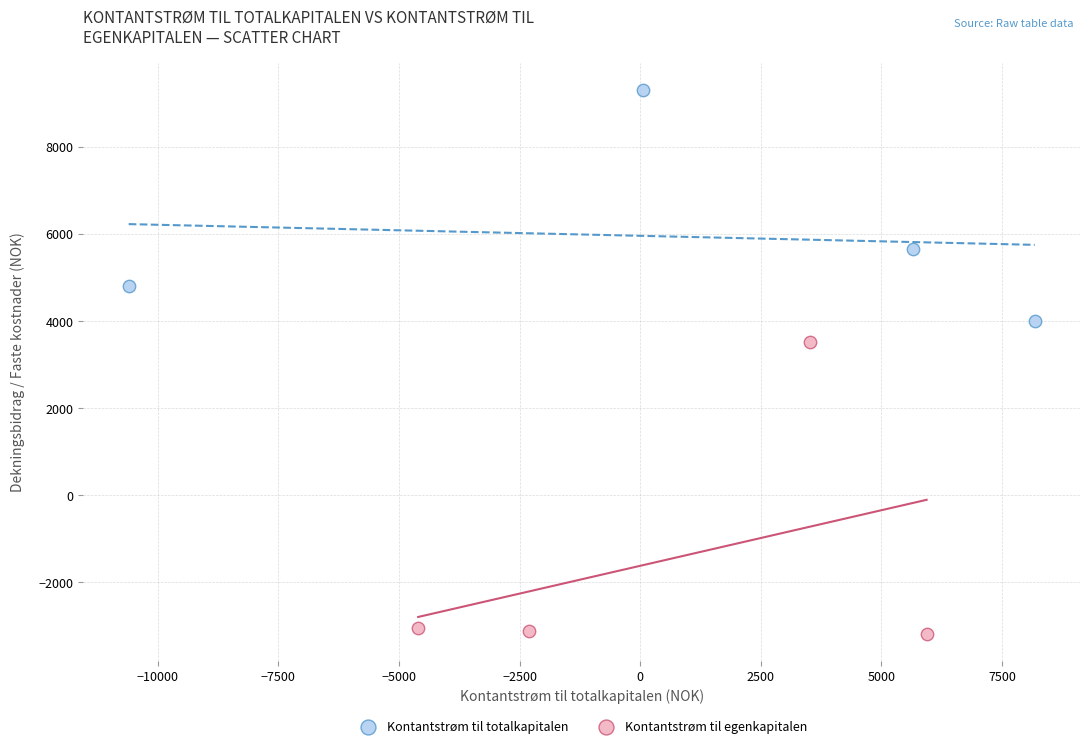

What are all the series names shown in the legend?

Kontantstrøm til totalkapitalen, Kontantstrøm til egenkapitalen